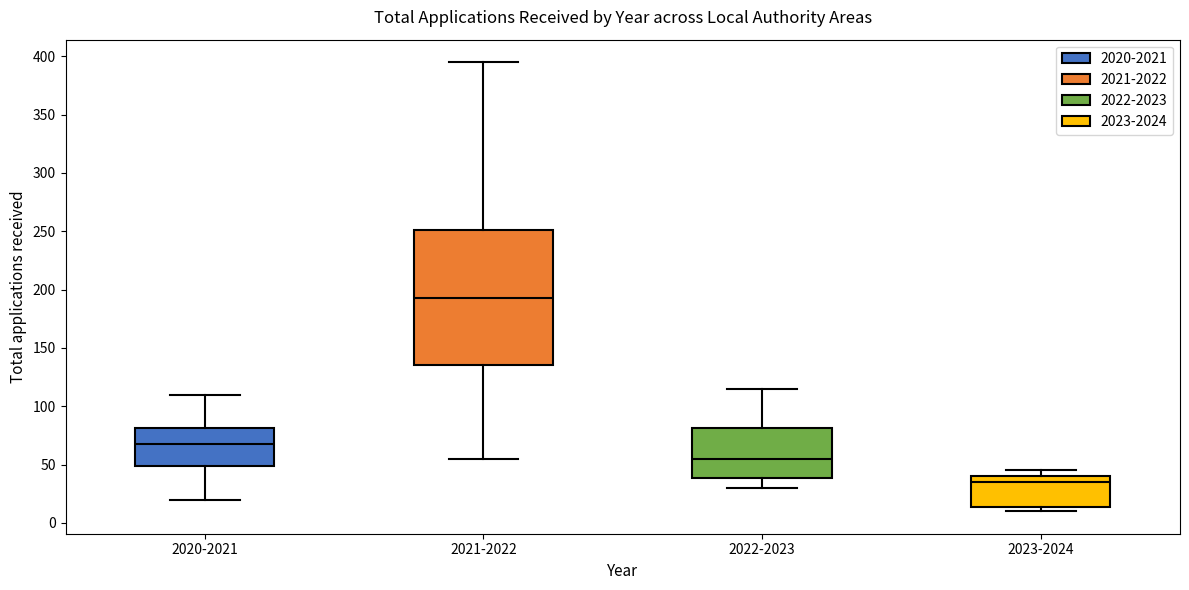

Which box is the tallest, from its lower edge to its upper edge?

2021-2022